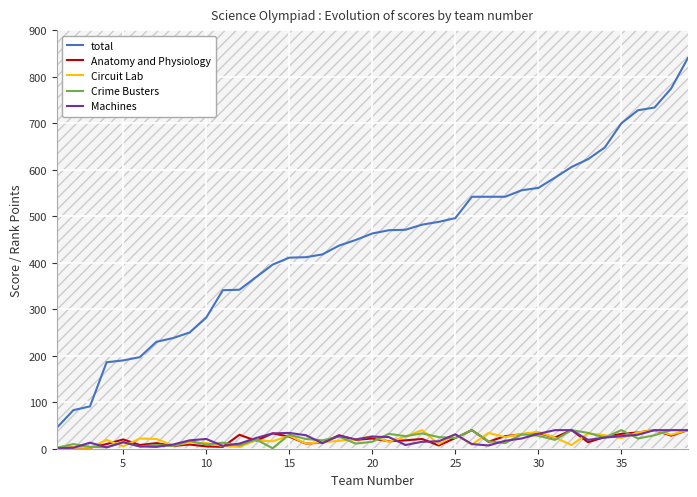

What is the difference between the second highest and minimum values in the Circuit Lab series?

39